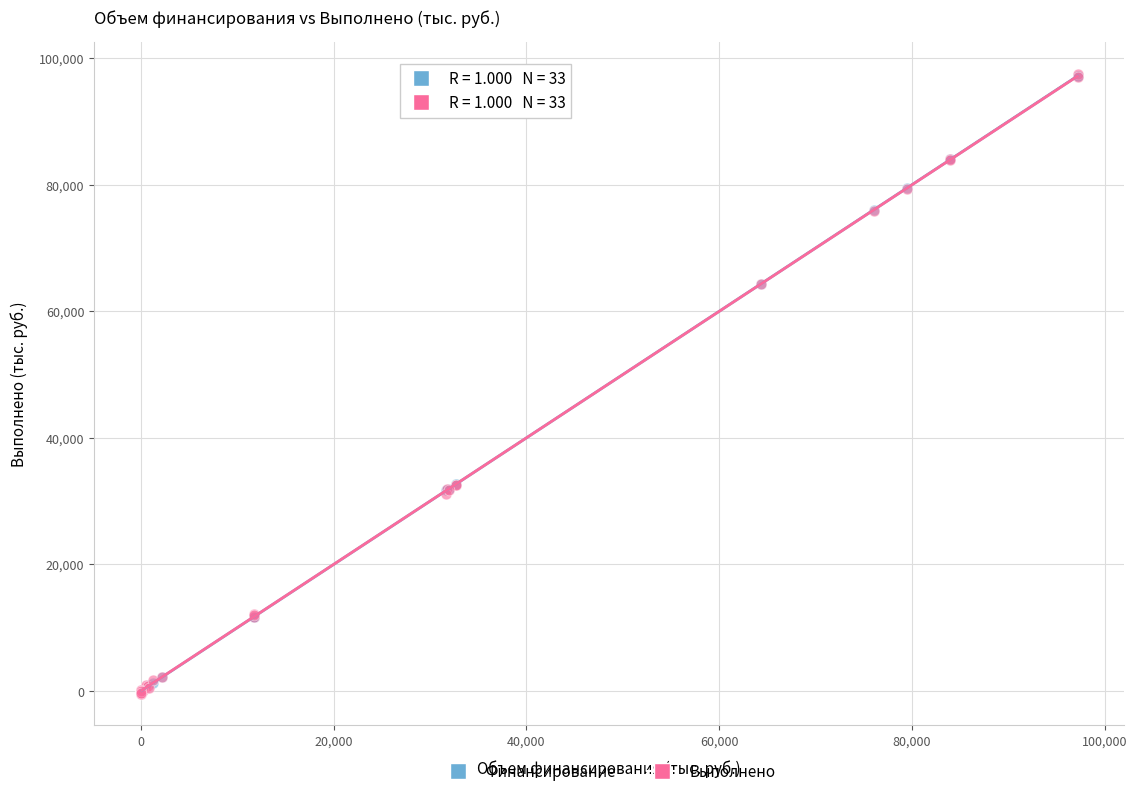

What are all the series names shown in the legend?

Финансирование, Выполнено